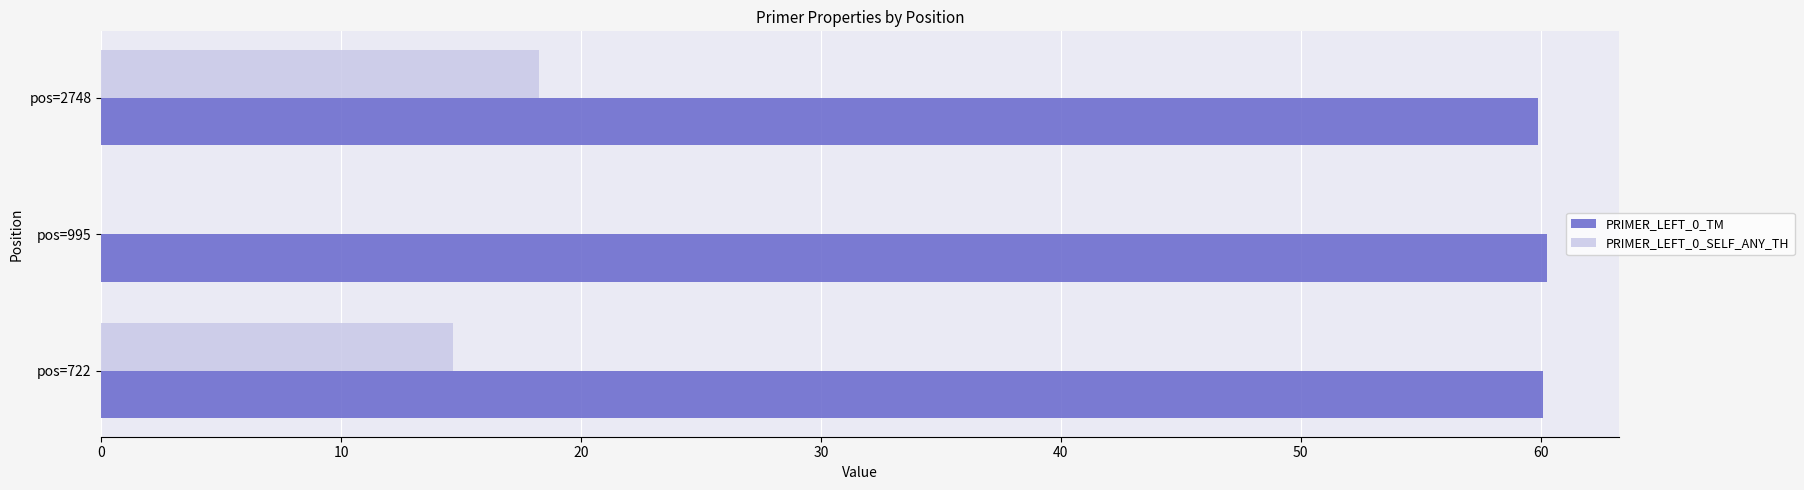

Between pos=722 and pos=995, which series saw the biggest shift?

PRIMER_LEFT_0_SELF_ANY_TH